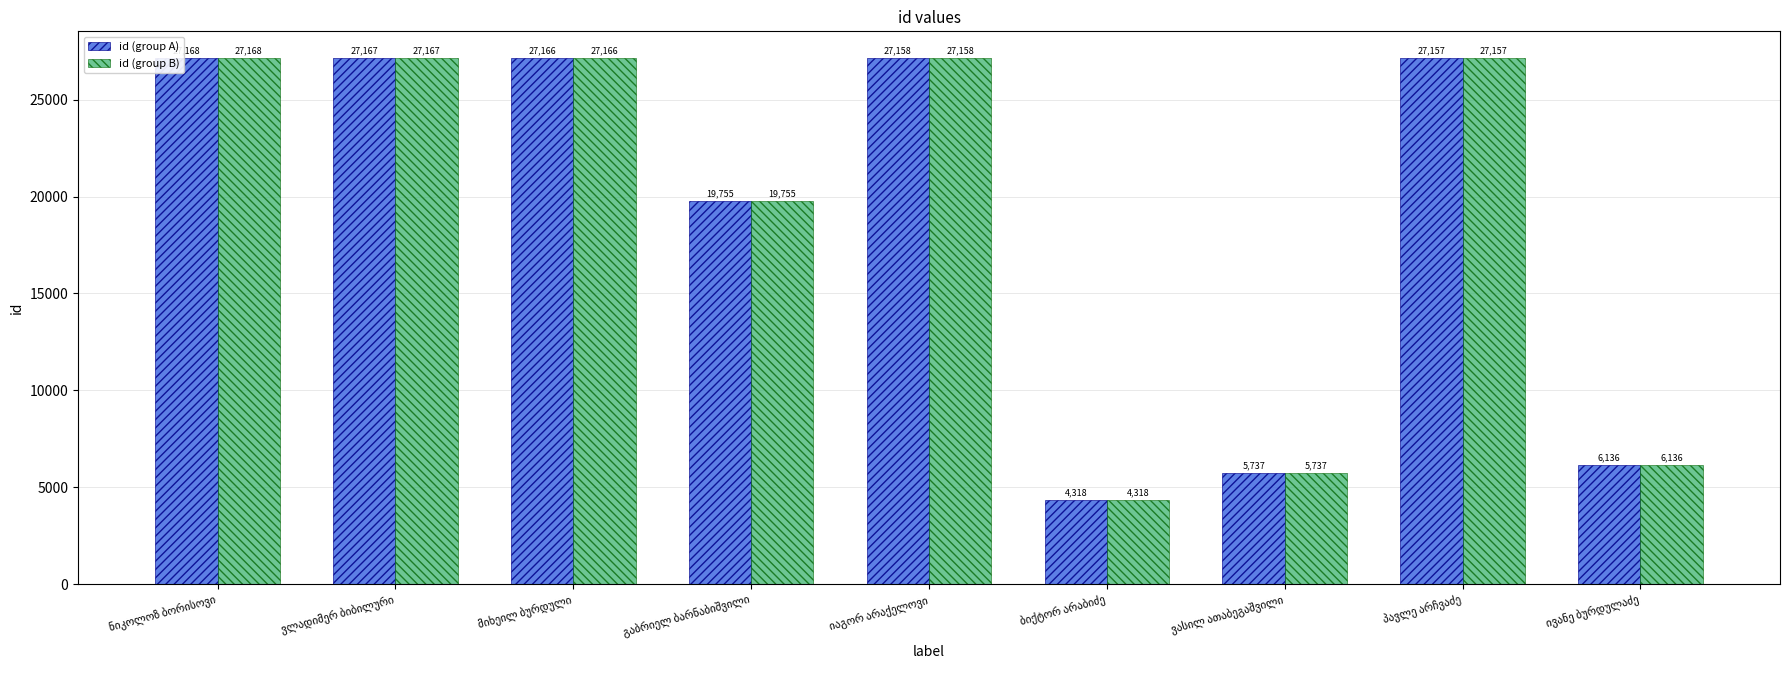

What is the difference between the maximum and minimum values in the id (group B) series?

22850